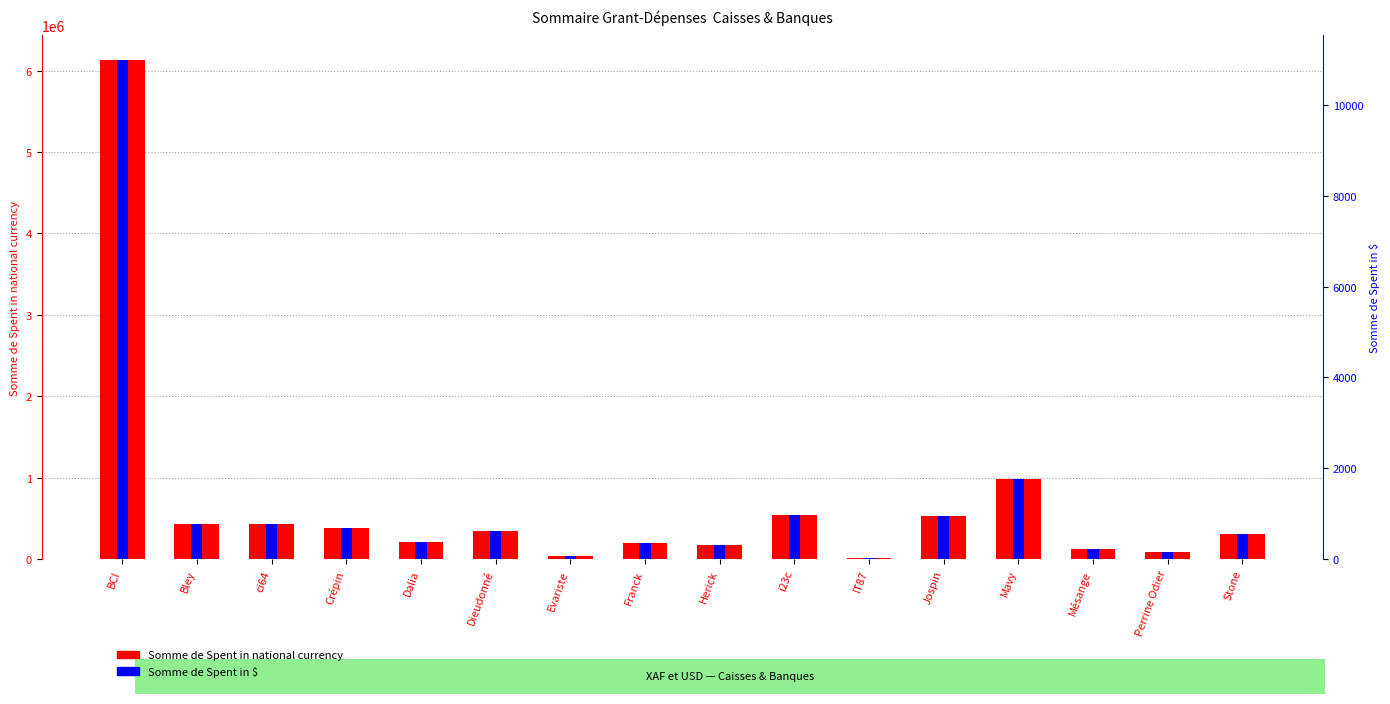

The Somme de Spent in national currency series shows 253845.2 at Franck. True or false?

False